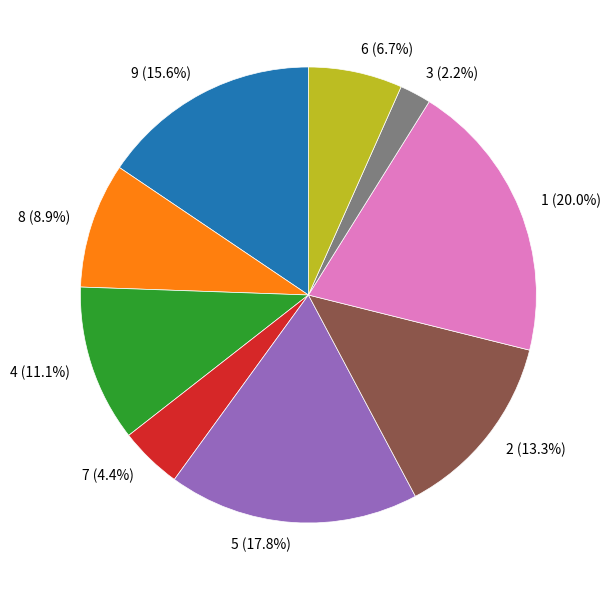

To the nearest percent, what is the difference between the largest and smallest slice percentages?

18%